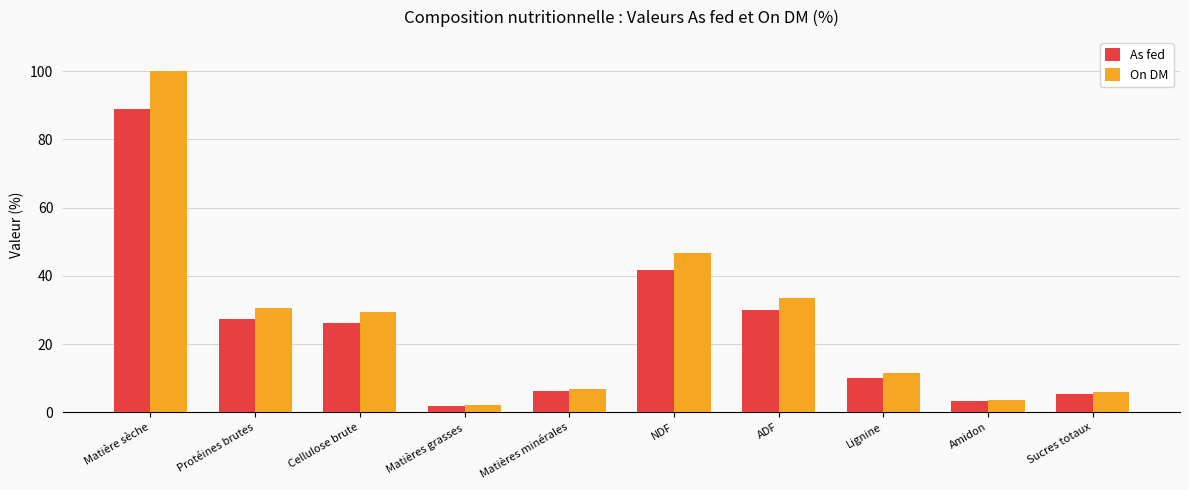

What is the difference between the maximum and minimum values in the On DM series?

97.9